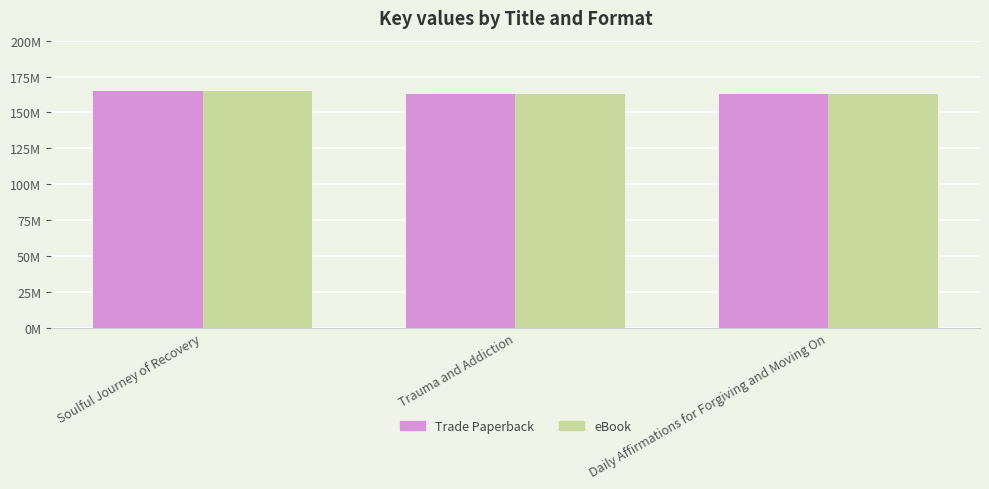

What is the label of the 3rd bar from the left?

Daily Affirmations for Forgiving and Moving On